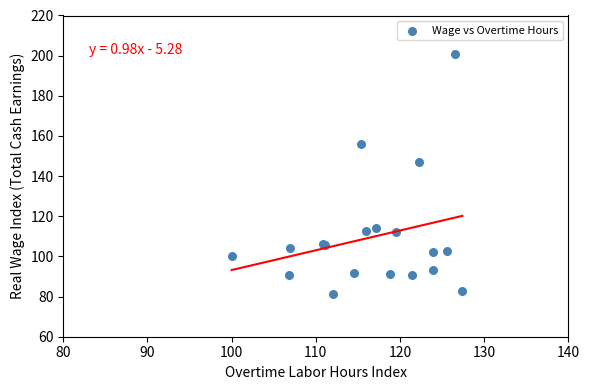

What Y value in the scatter plot is closest to 141?

146.9